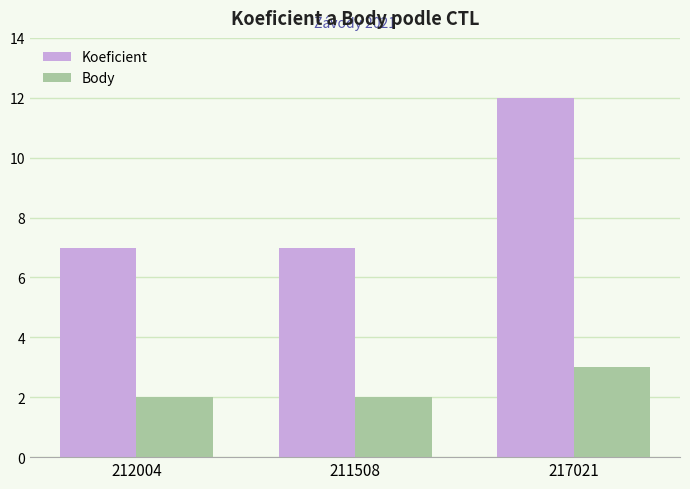

Which series has the widest spread of values?

Koeficient